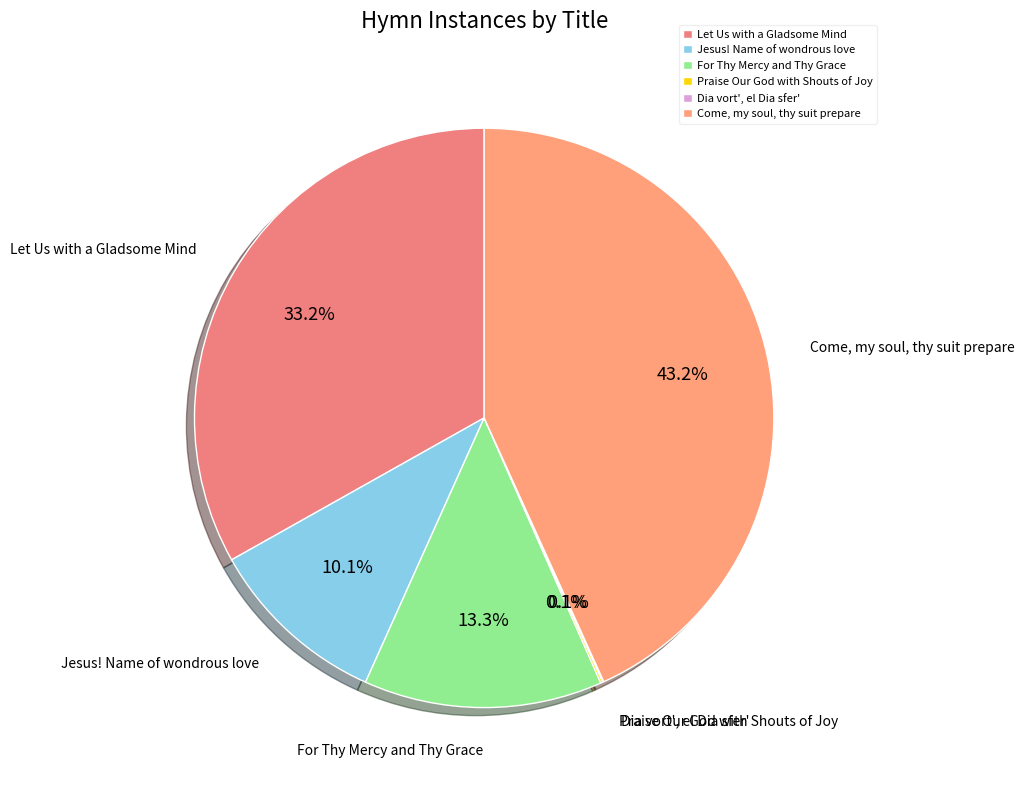

Between Jesus! Name of wondrous love and Let Us with a Gladsome Mind, which is larger?

Let Us with a Gladsome Mind